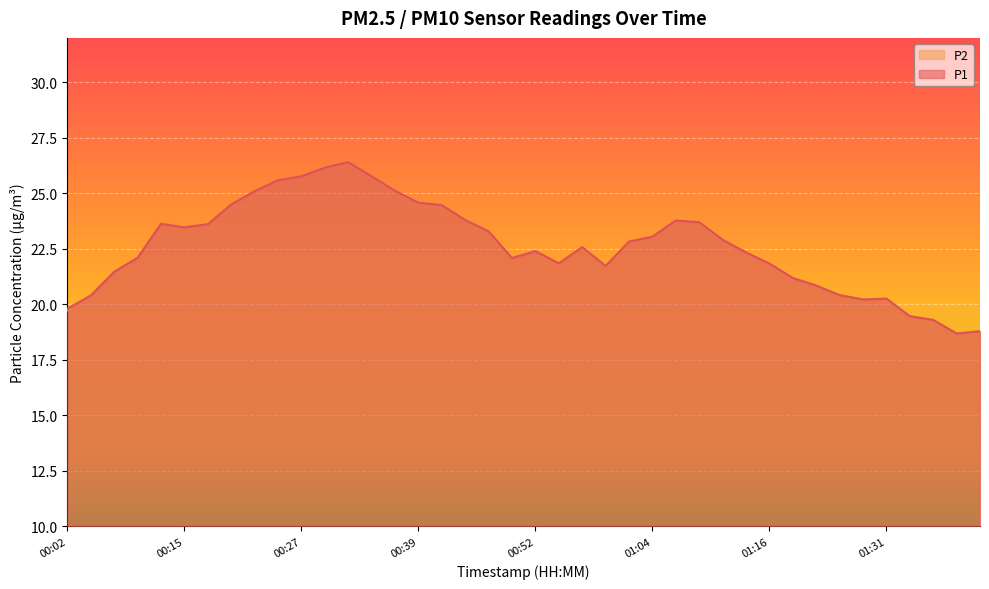

Count the number of data series in this chart.

2